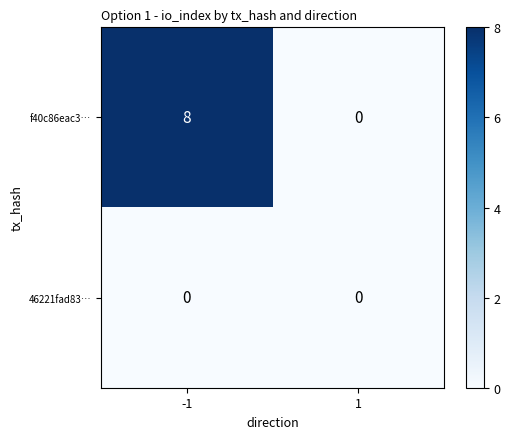

How many distinct data groups are displayed?

2